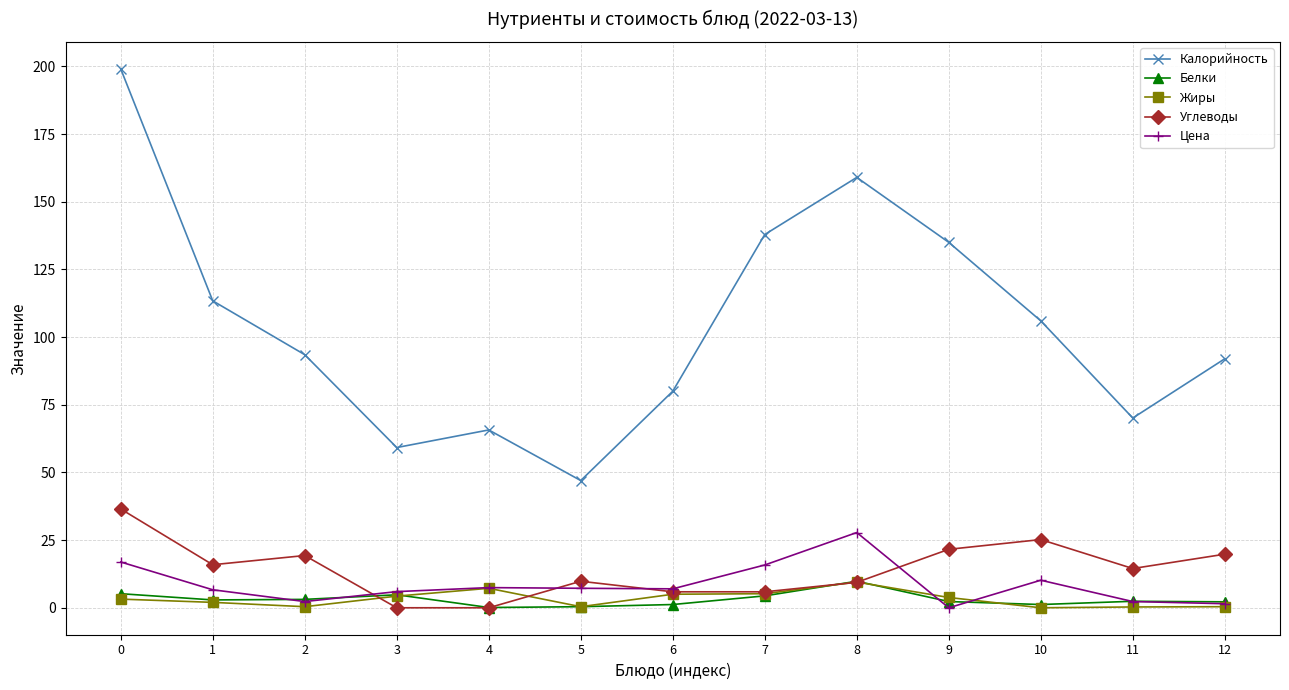

What is the maximum value for Жиры?

9.5